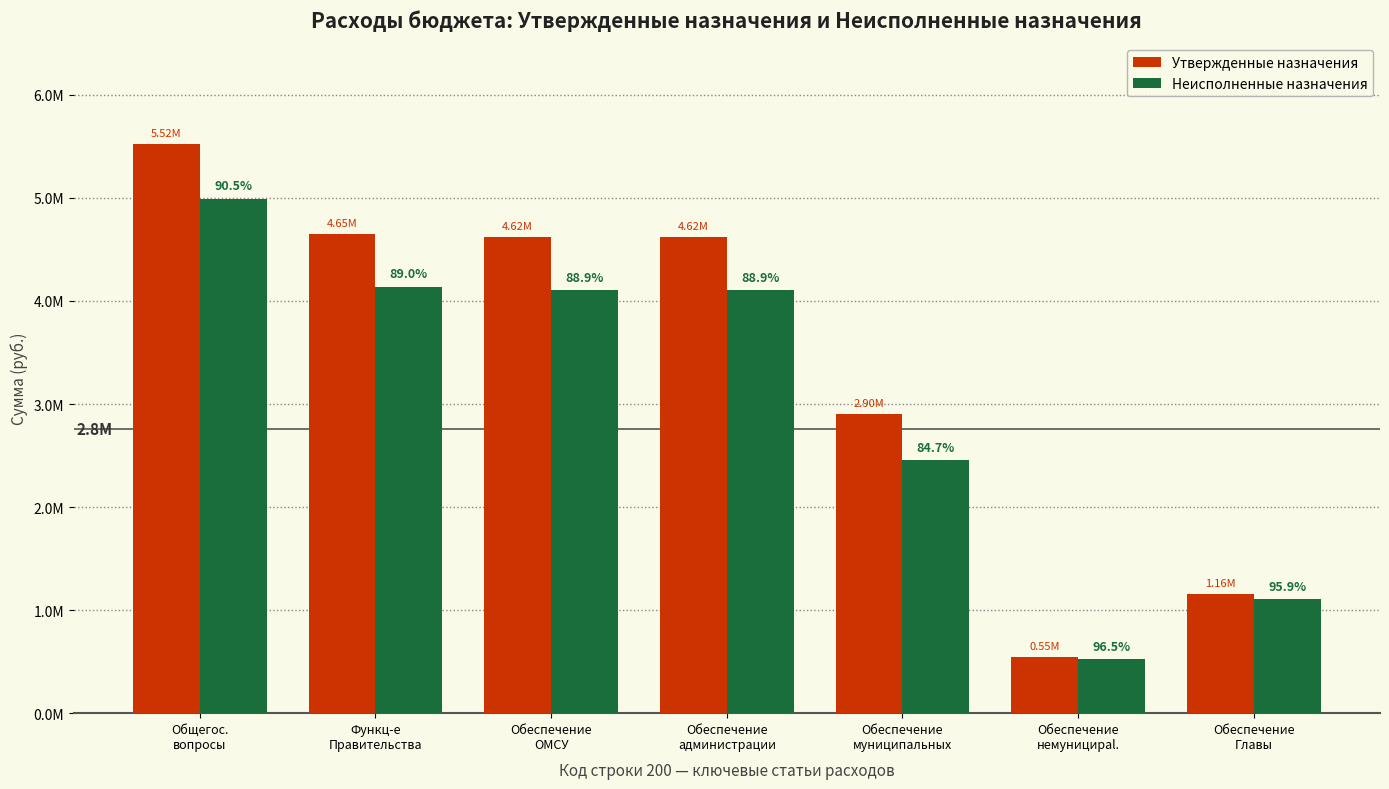

What are all the series names shown in the legend?

Утвержденные назначения, Неисполненные назначения